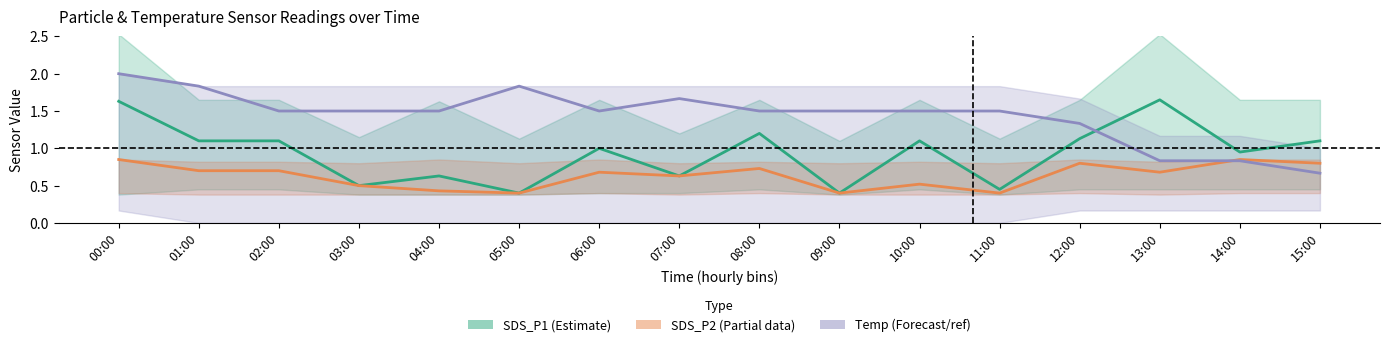

Which series has the largest total across all categories?

Temp (normalised)